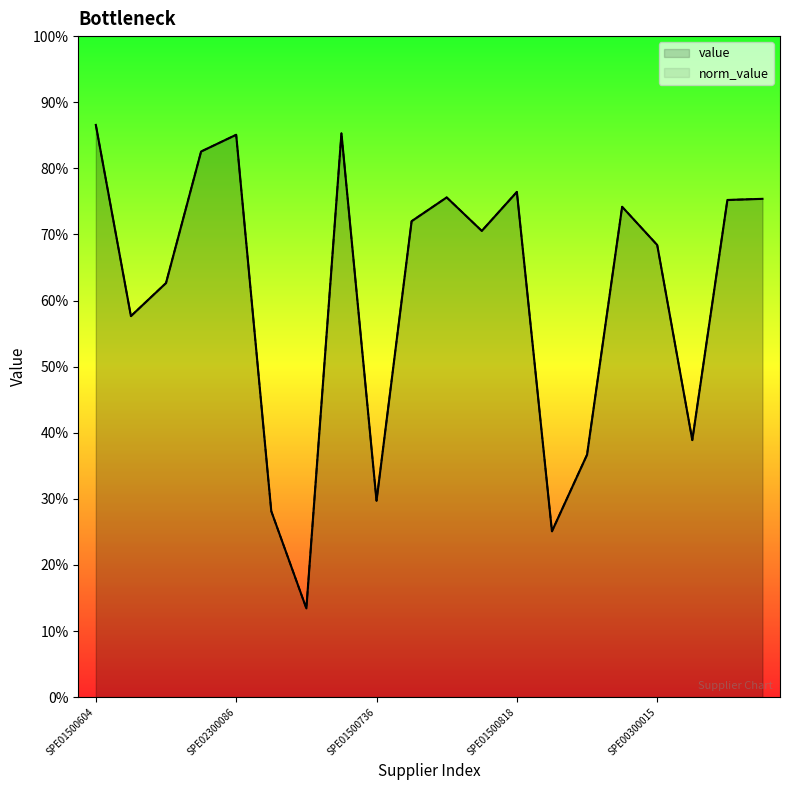

Reading right to left, what are all the values shown in this chart?

value: SPE01502016=1.0	SPE02300307=1.0	SPE01502002=0.5	SPE00300015=0.9	SPE01500762=1.0	SPE01500908=0.5	SPE10100003=0.3	SPE01500818=1.1	SPE01500691=1.0	SPE00330005=1.0	SPE01500685=1.0	SPE01500736=0.4	SPE01500536=1.2	SPE01500375=0.1	SPE01504403=0.3	SPE02300086=1.2	SPE01500642=1.1	SPE01500252=0.8	SPE01504070=0.8	SPE01500604=1.2
norm_value: SPE01502016=1.0	SPE02300307=1.0	SPE01502002=0.5	SPE00300015=0.9	SPE01500762=1.0	SPE01500908=0.5	SPE10100003=0.3	SPE01500818=1.1	SPE01500691=1.0	SPE00330005=1.0	SPE01500685=1.0	SPE01500736=0.4	SPE01500536=1.2	SPE01500375=0.1	SPE01504403=0.3	SPE02300086=1.2	SPE01500642=1.1	SPE01500252=0.8	SPE01504070=0.8	SPE01500604=1.2